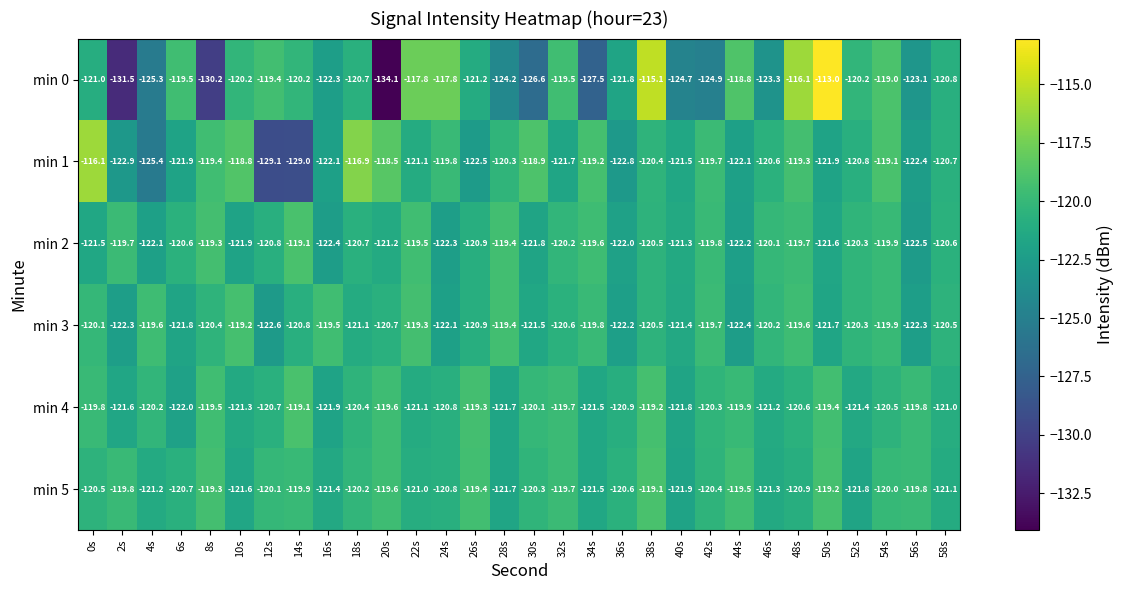

True or false: min 5 has a value of -186.5 at 38s.

False